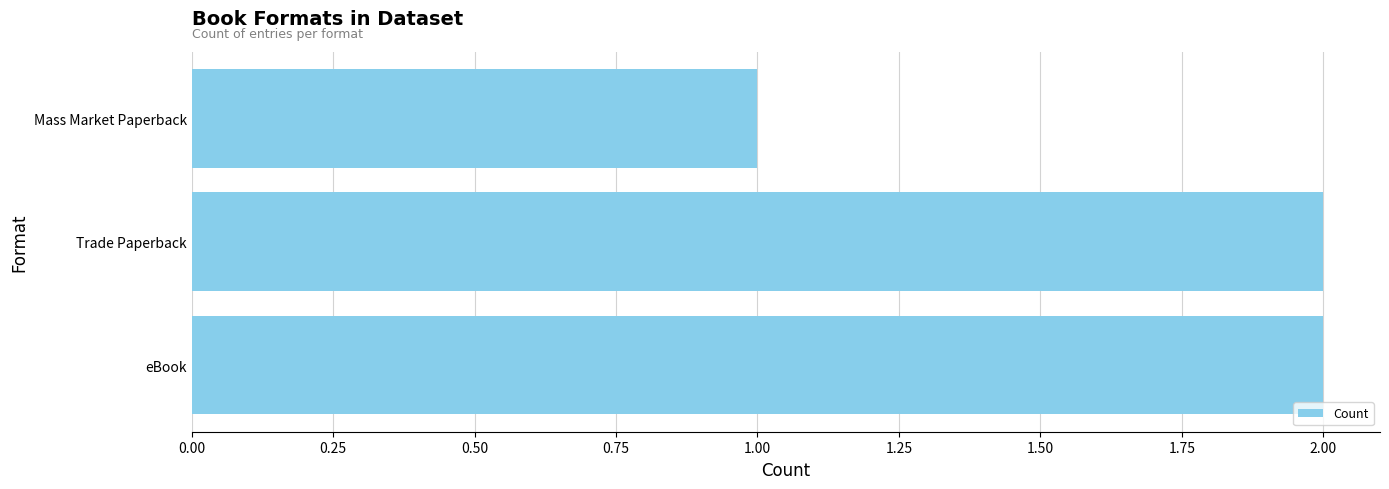

What is the maximum value shown in the chart?

2